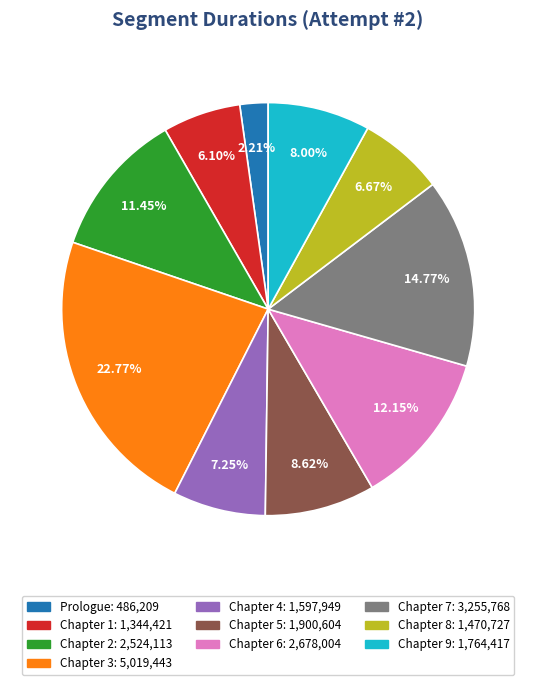

The Chapter 7 slice represents 23% of the pie. True or false?

False